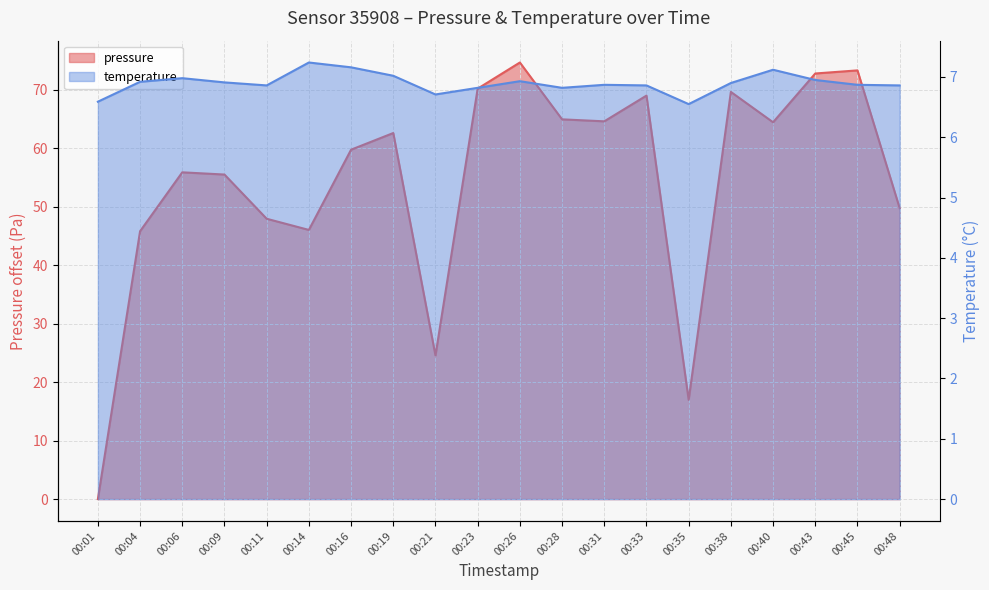

Does the chart display data point markers on the line(s)?

No